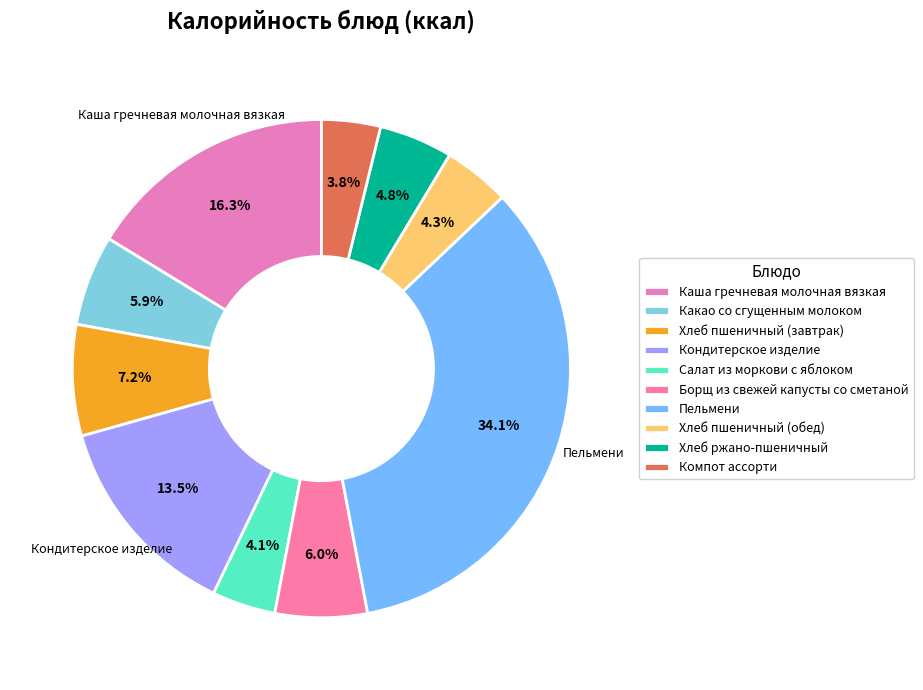

How many slices are in this pie chart?

10